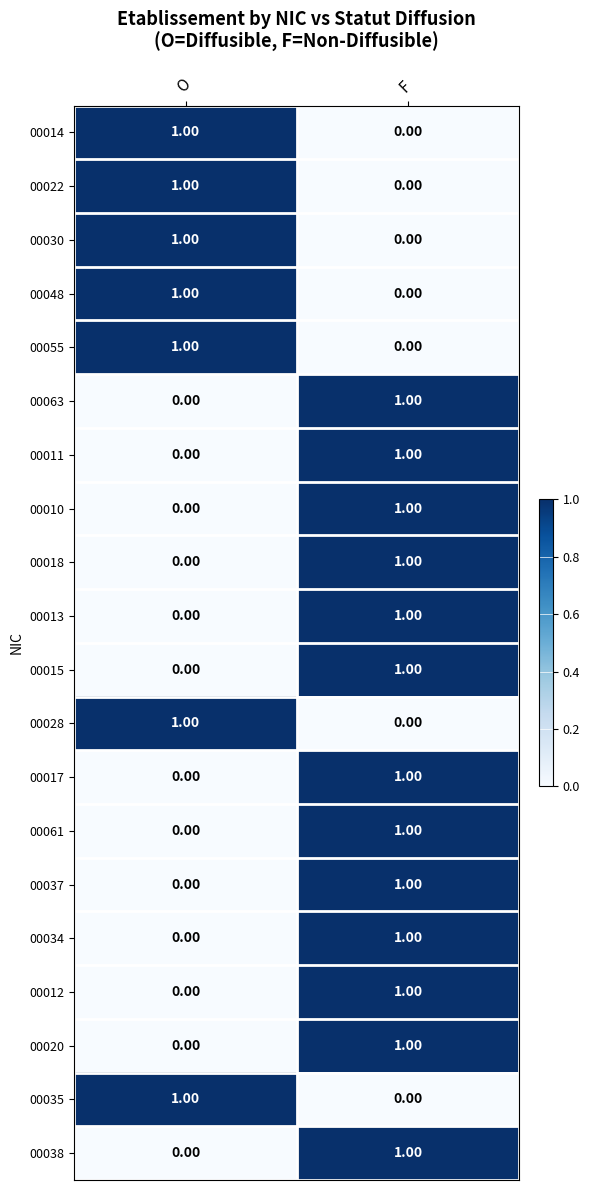

At which label does 00015 reach its peak?

F